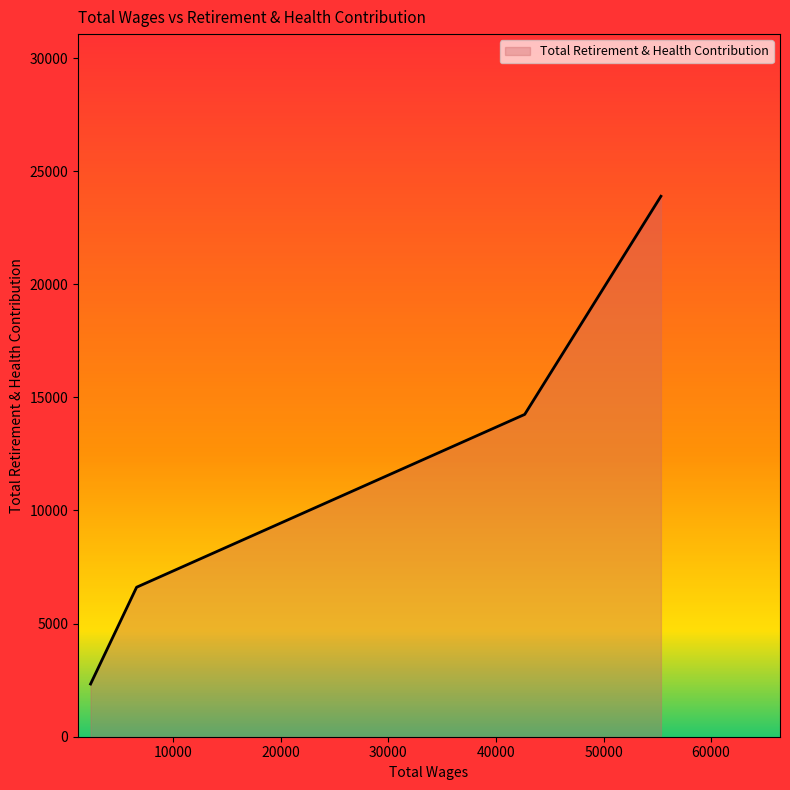

True or false: the data has more than 2 interior local peaks.

False